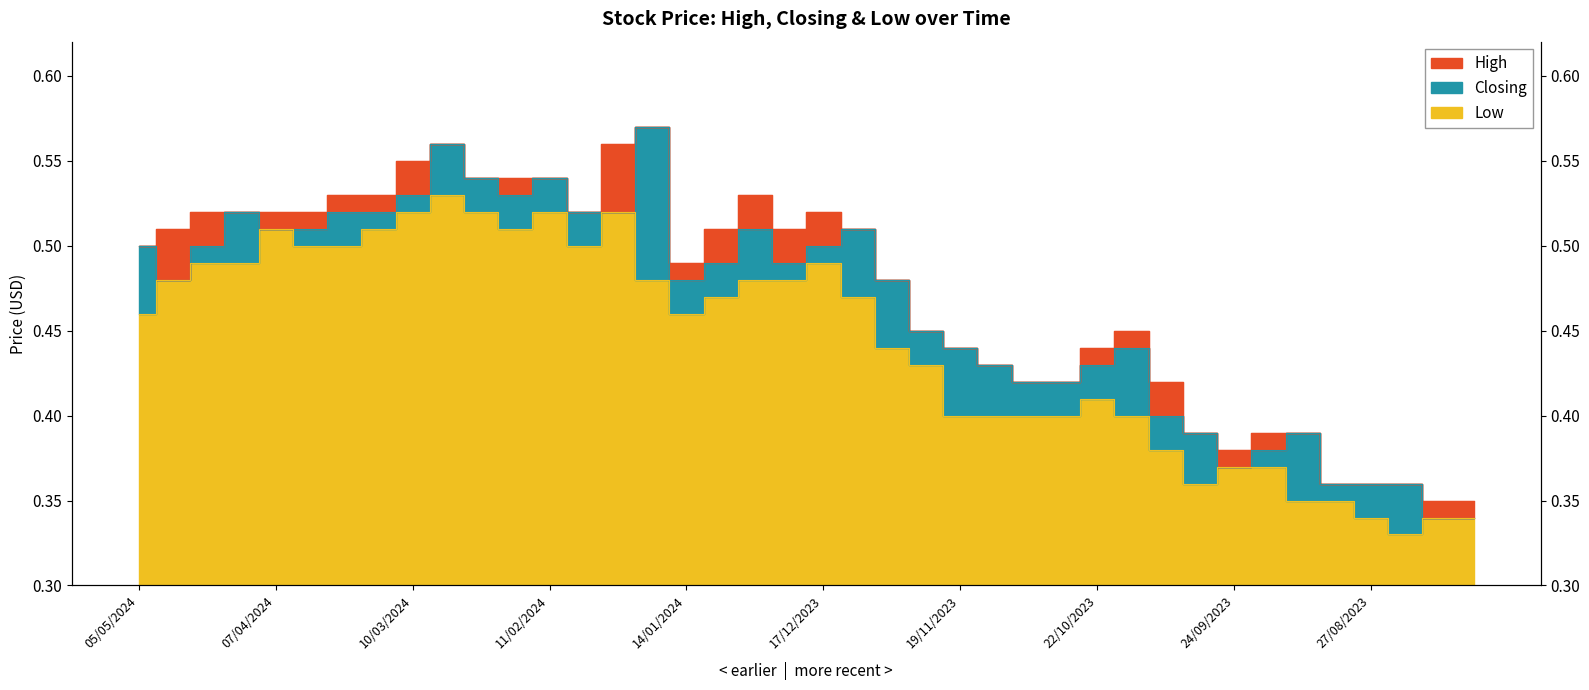

How many series are shown in this chart?

3